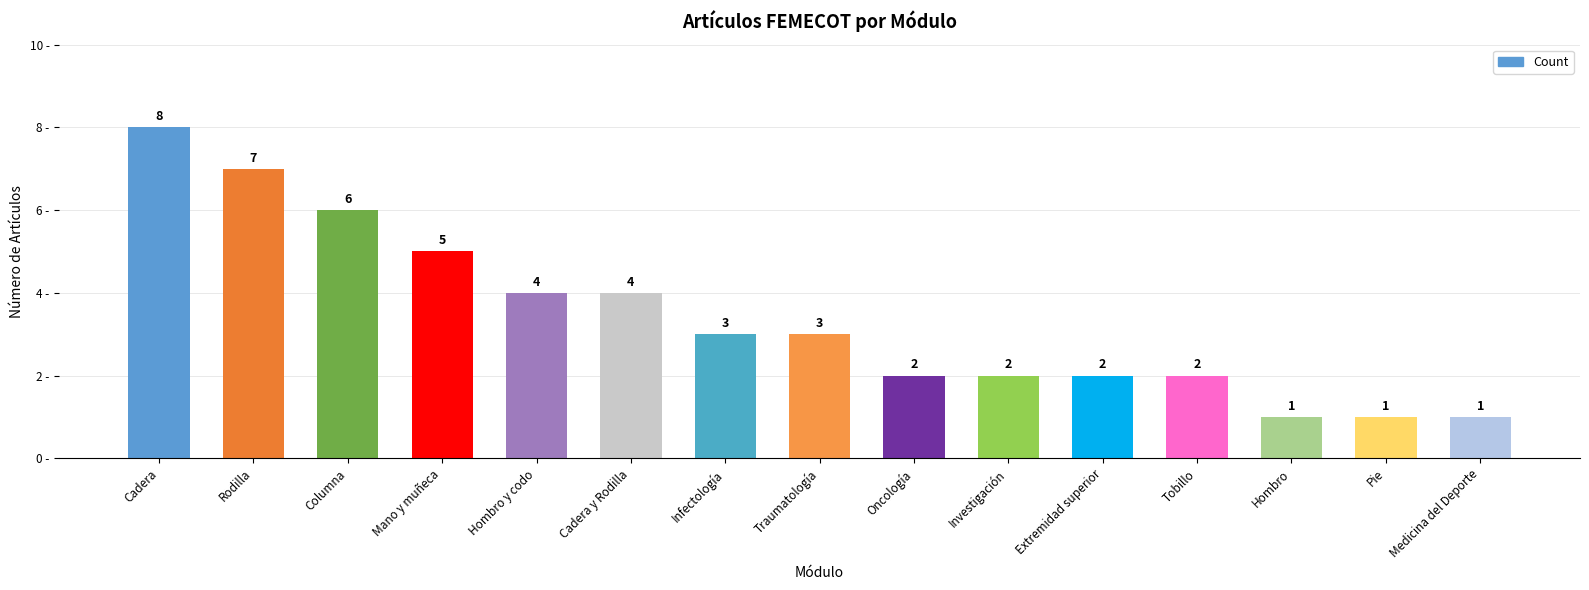

The chart shows a value of 4 at Cadera y Rodilla. True or false?

True